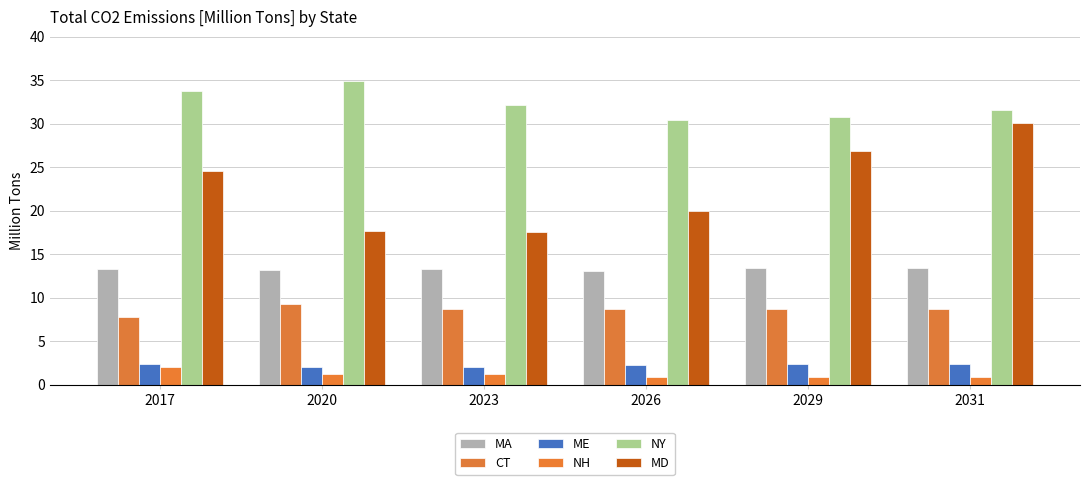

The value of MA at 2023 is 3.5. True or false?

False